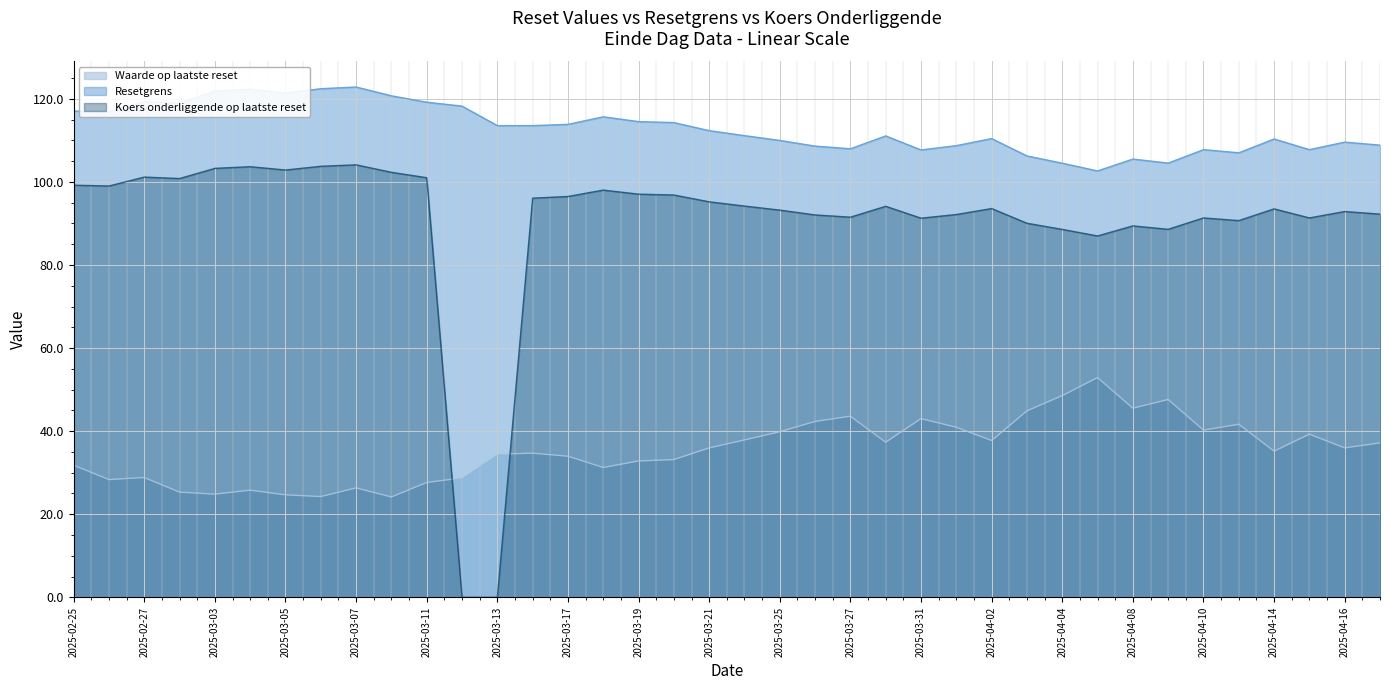

True or false: Resetgrens and Waarde op laatste reset cross at least once.

False